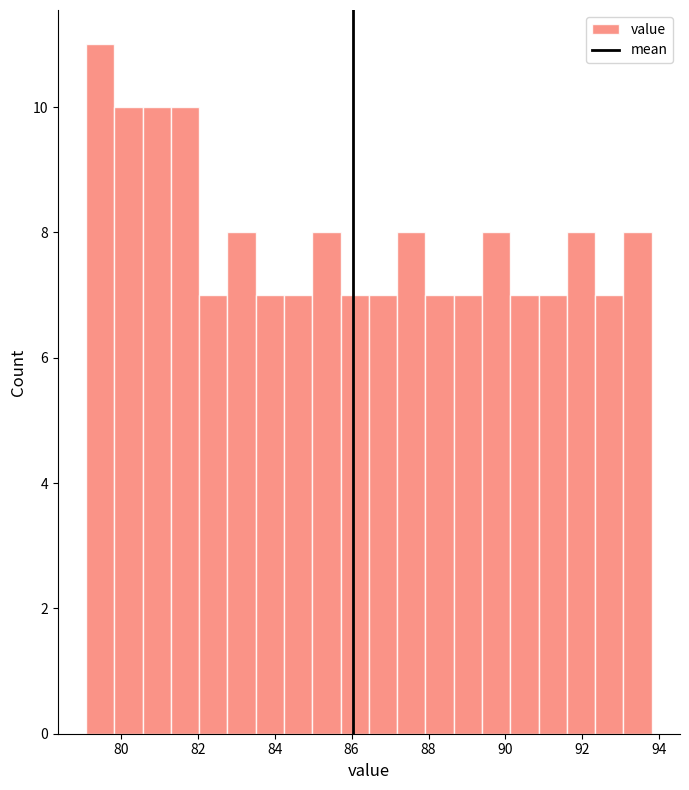

Around what value on the x-axis is the tallest bar? Give the approximate position of its centre, as read against the axis.

79.4